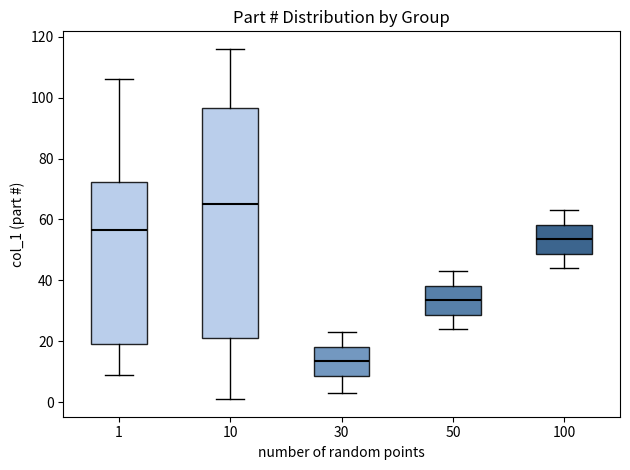

Which box has the highest median line?

10